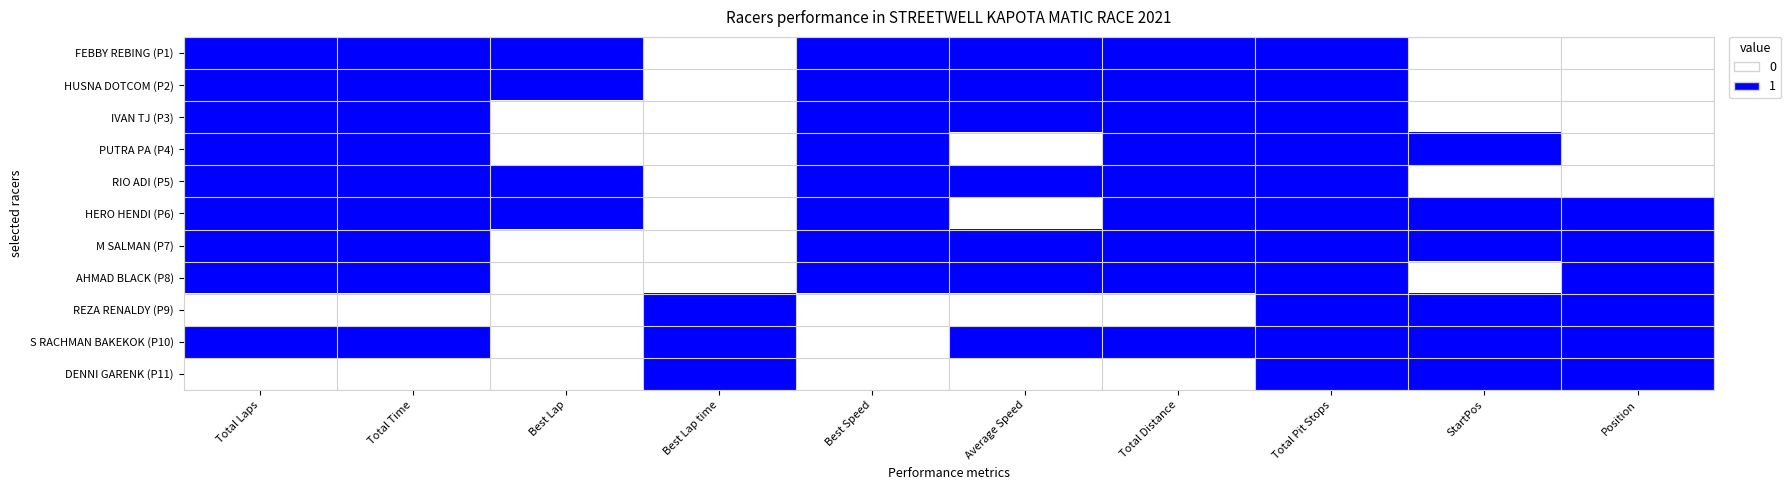

At Best Lap time, list the series in order from largest to smallest.

REZA RENALDY (P9), S RACHMAN BAKEKOK (P10), DENNI GARENK (P11), FEBBY REBING (P1), HUSNA DOTCOM (P2), IVAN TJ (P3), PUTRA PA (P4), RIO ADI (P5), HERO HENDI (P6), M SALMAN (P7), AHMAD BLACK (P8)